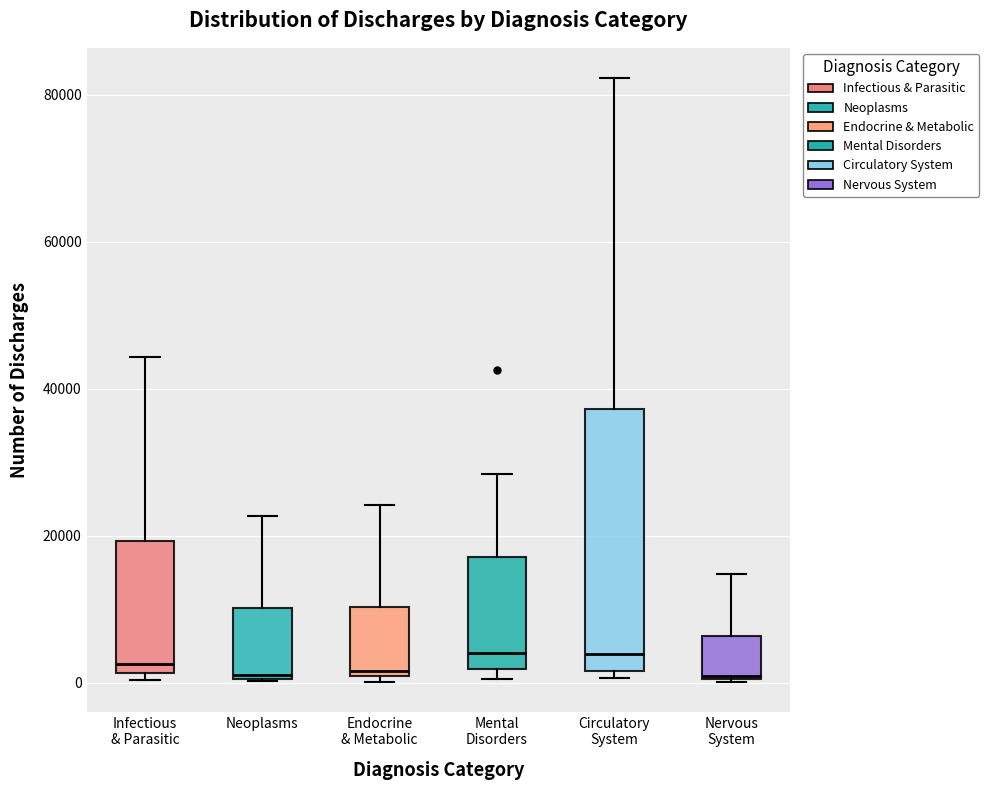

Reading left to right, read every box against the y-axis: the position of its median line, the range the box covers, and the ends of its whiskers. The values are not printed on the chart, so give them approximately, as read against the axis.

Infectious & Parasitic: median 2000 (just above the box's lower edge), box 2000 to 20000, whiskers 0 to 44000
Neoplasms: median 2000, box 0 to 10000, whiskers 0 to 22000
Endocrine & Metabolic: median 2000, box 0 to 10000, whiskers 0 (just below the box's lower edge) to 24000
Mental Disorders: median 4000, box 2000 to 18000, whiskers 0 to 28000
Circulatory System: median 4000, box 2000 to 38000, whiskers 0 to 82000
Nervous System: median 0, box 0 to 6000, whiskers 0 to 14000